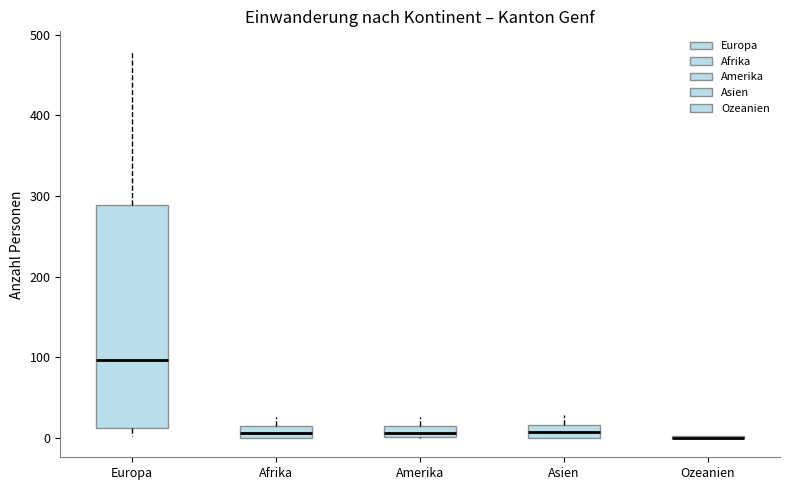

Where is the lower edge of the box for Europa on the y-axis? The values are not printed on the chart, so give them approximately, as read against the axis.

10